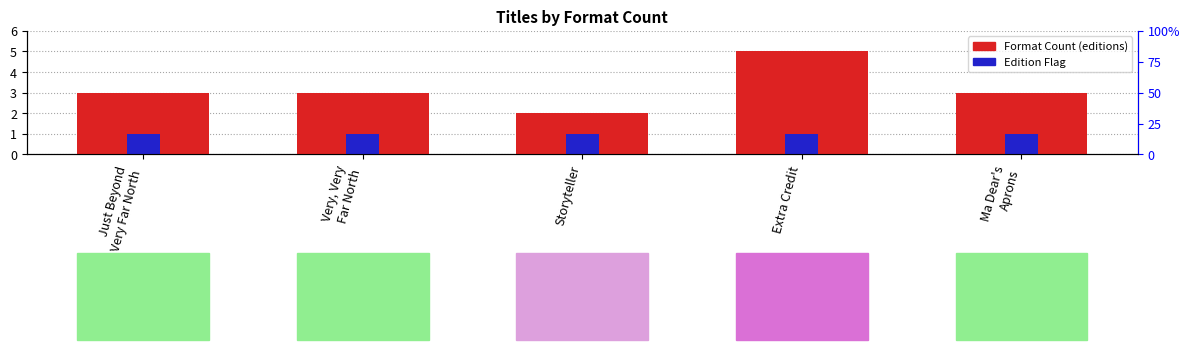

Which series has the largest range (max minus min)?

Format Count